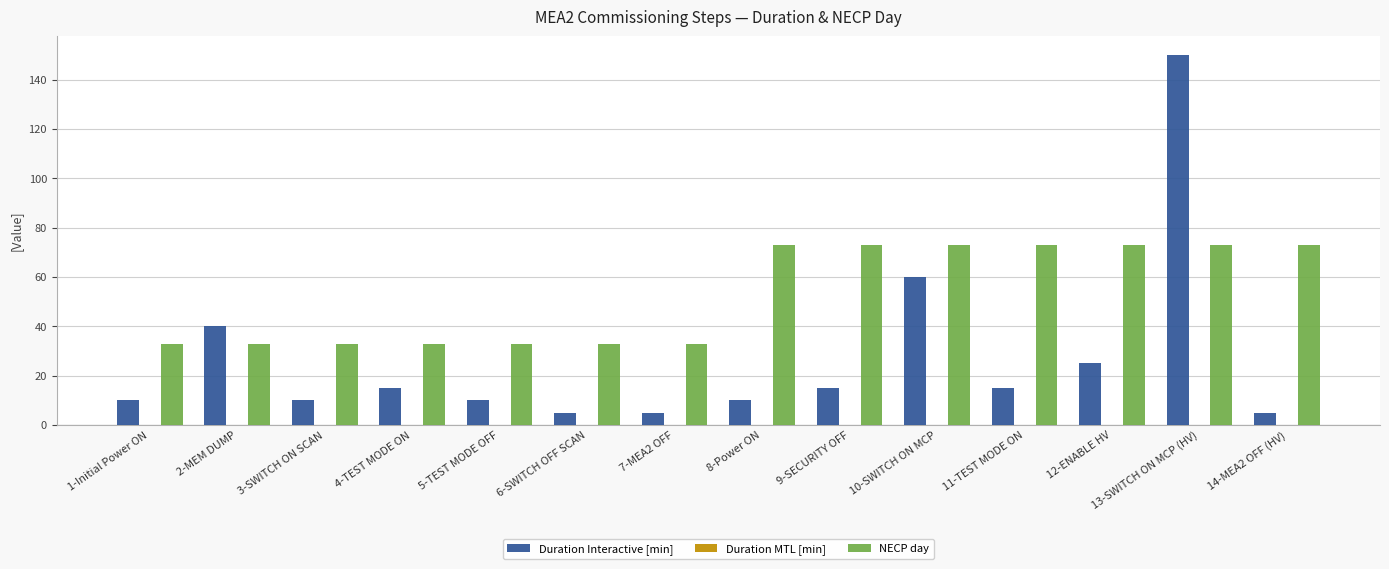

At which label does Duration Interactive [min] reach its peak?

13-SWITCH ON MCP (HV)